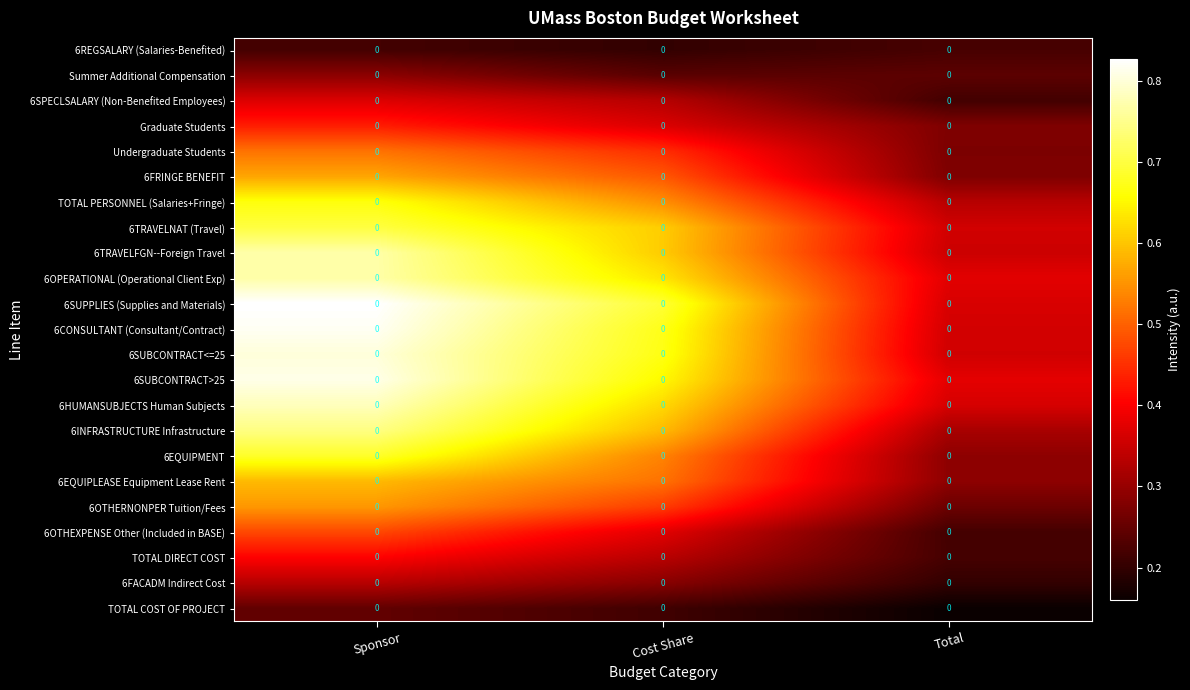

What is the difference between the highest and lowest values at Sponsor?

0.6